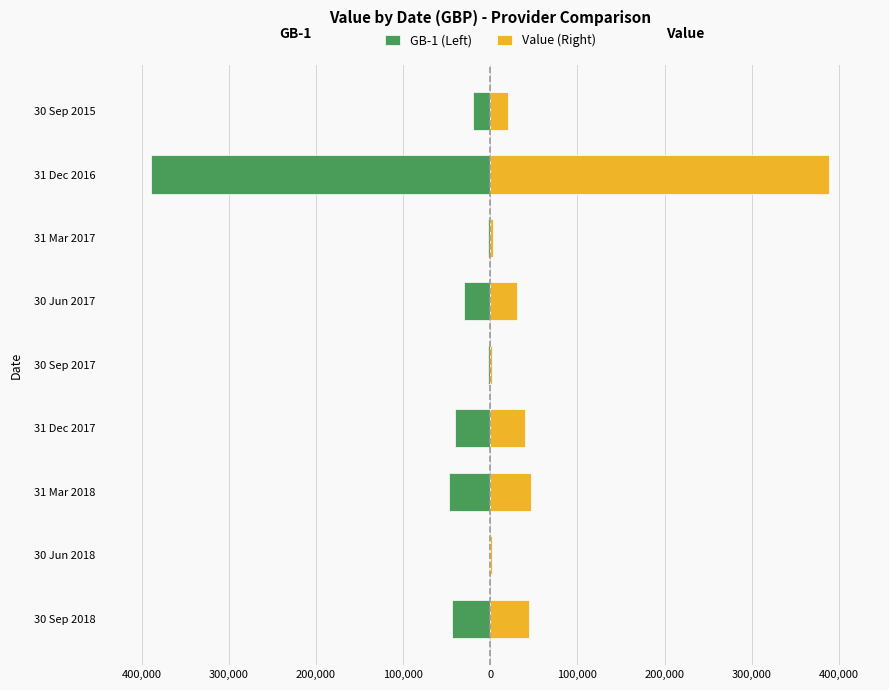

How many data points in GB-1 (Left) are above -30549?

4